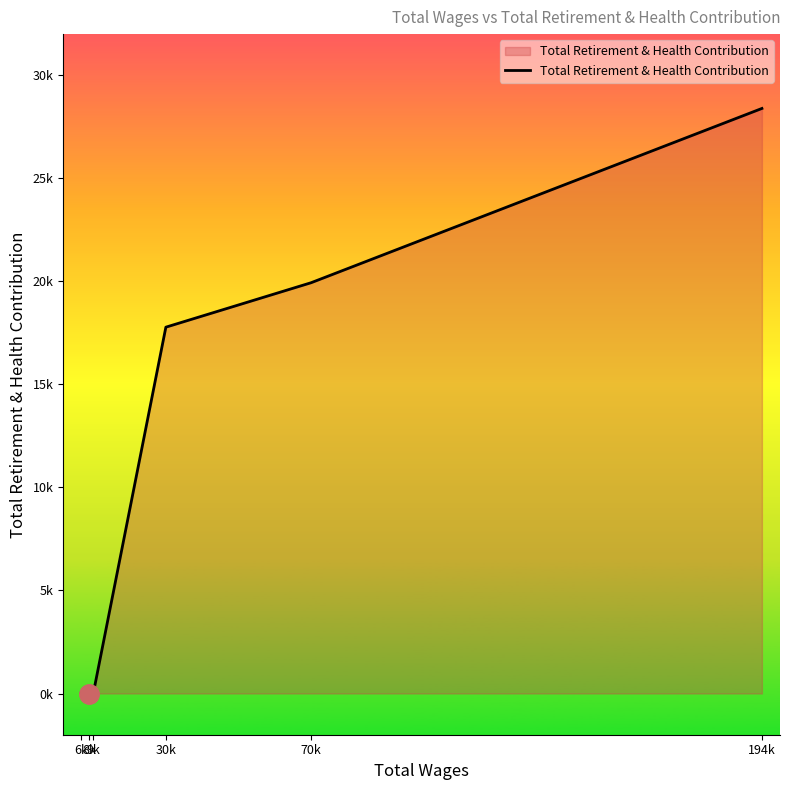

True or false: the data shows 23 at 6k.

False